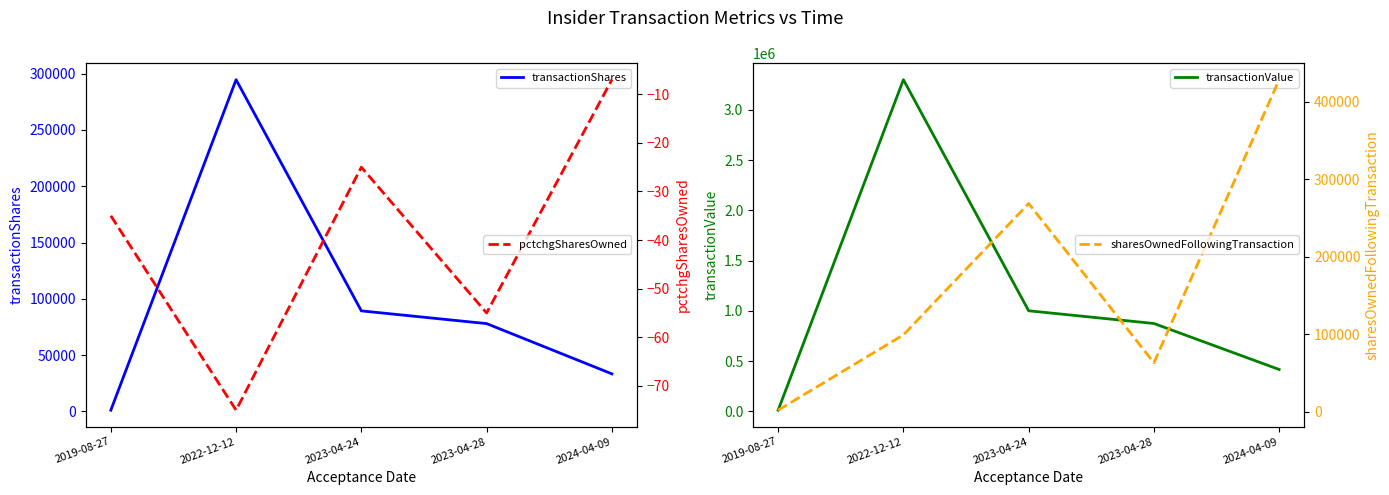

What is the spread (max minus min) of values at 2023-04-28?

873409